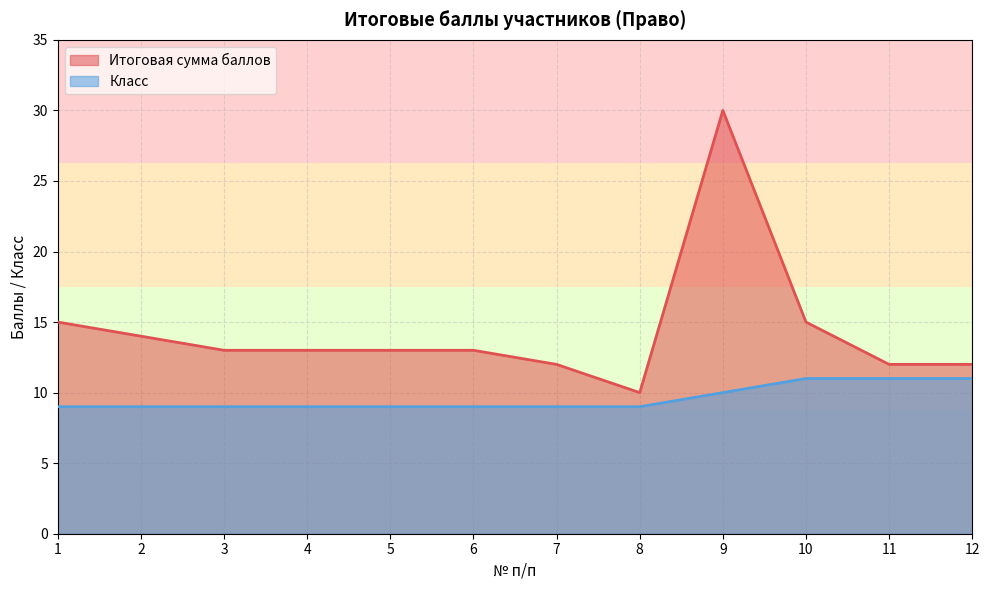

What is the difference between the second highest and minimum values in the Класс series?

2